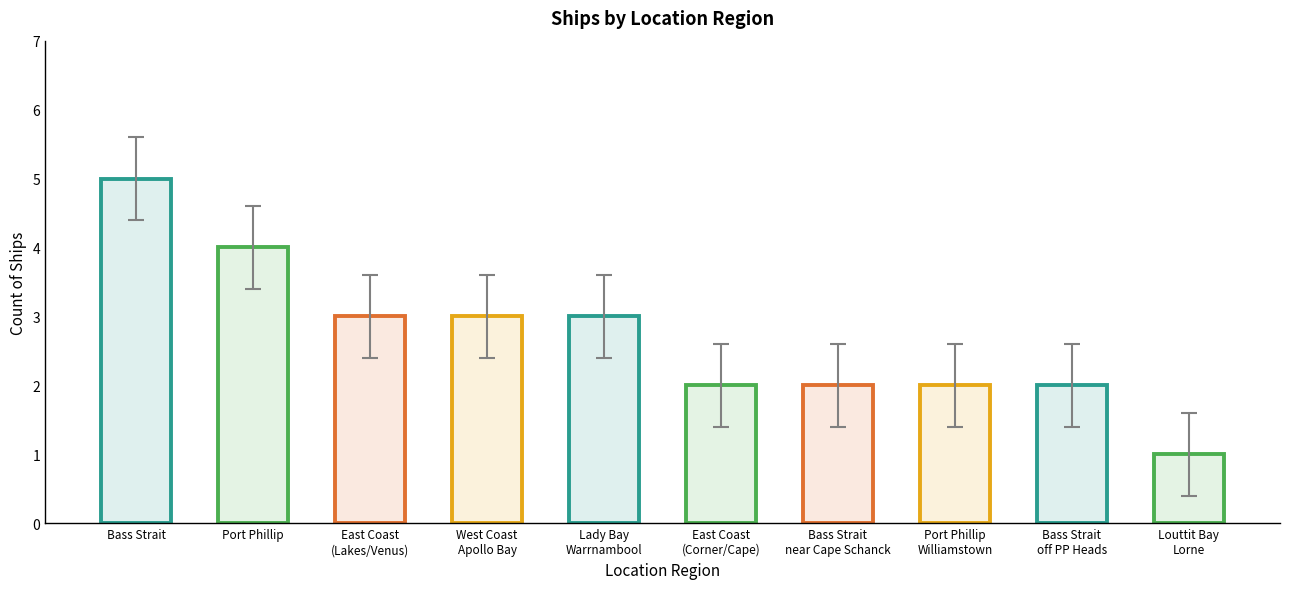

Count the number of values greater than 2.

5